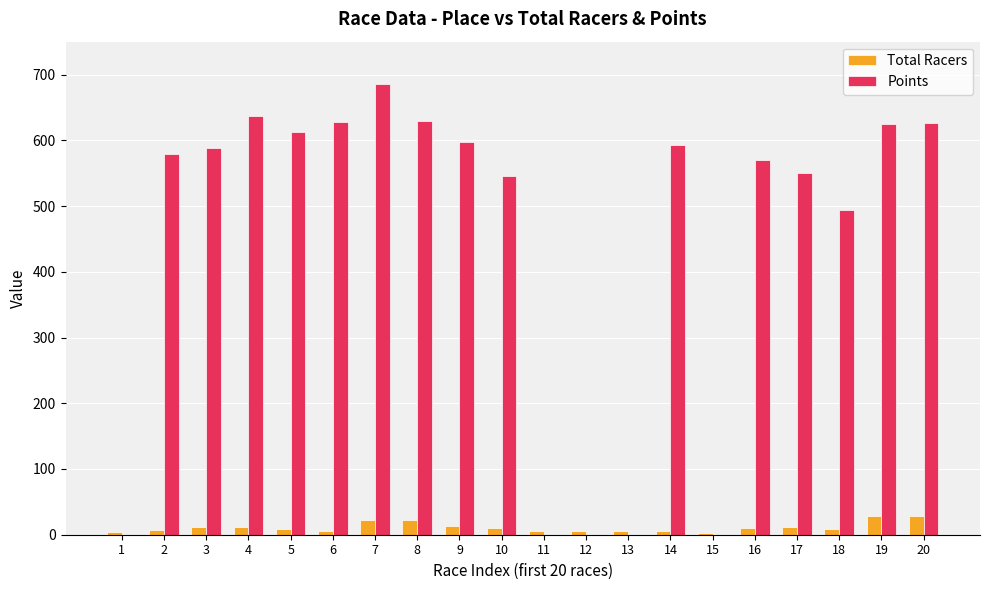

What is the total value across all series at 12?

5.0